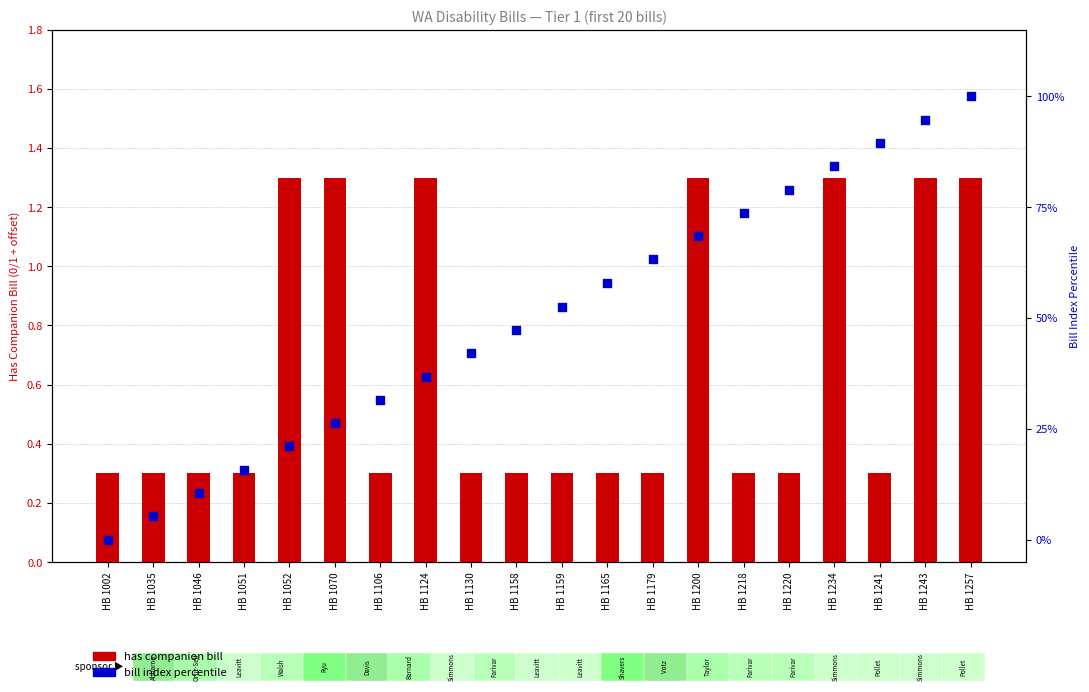

At which category is the sum across all series the highest?

HB 1257